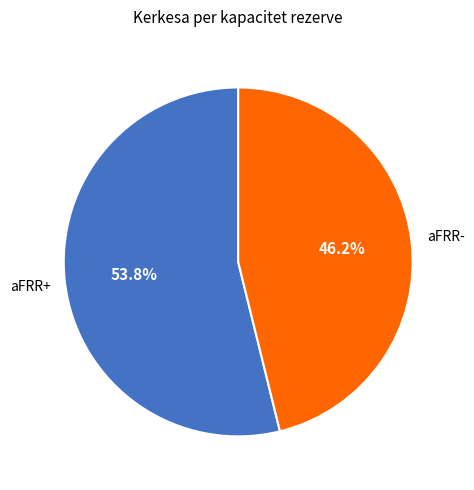

What is the total percentage of aFRR- and aFRR+?

100.0%